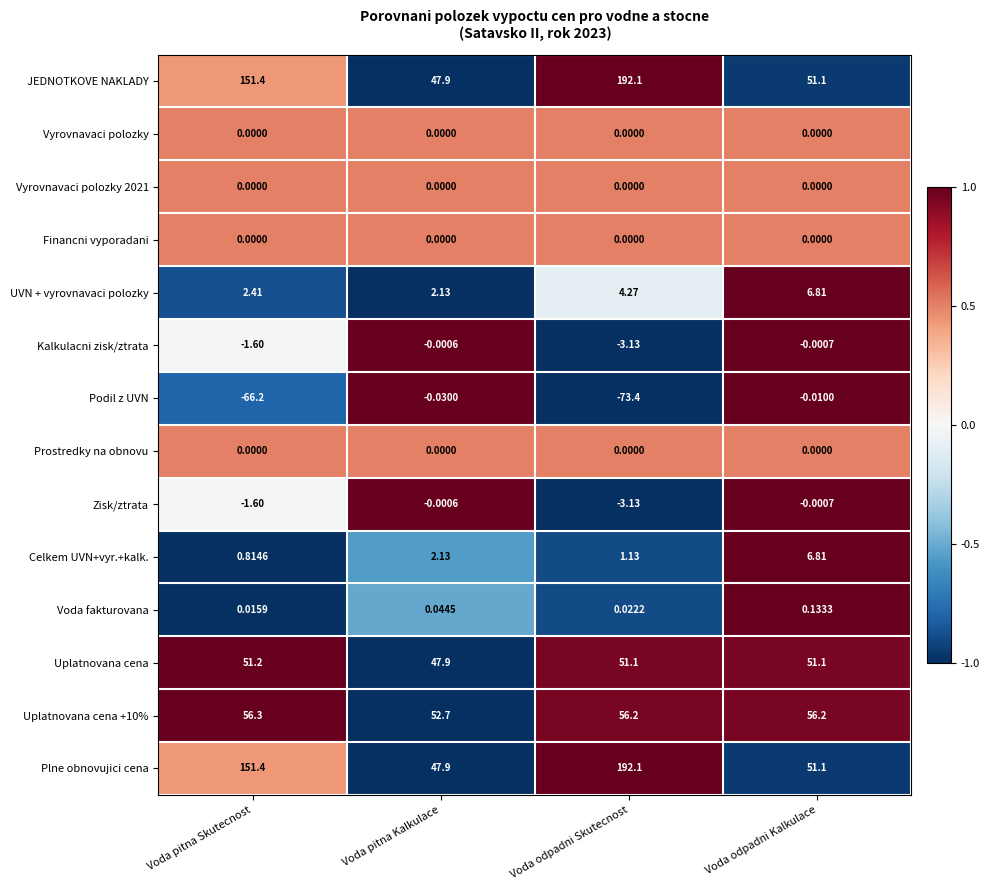

How many data points does each series have?

4